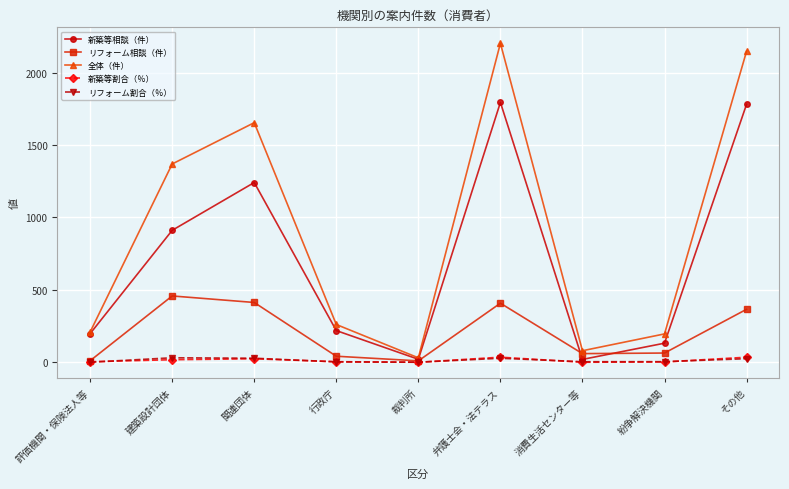

What is the label of the 6th point from the left?

弁護士会・法テラス